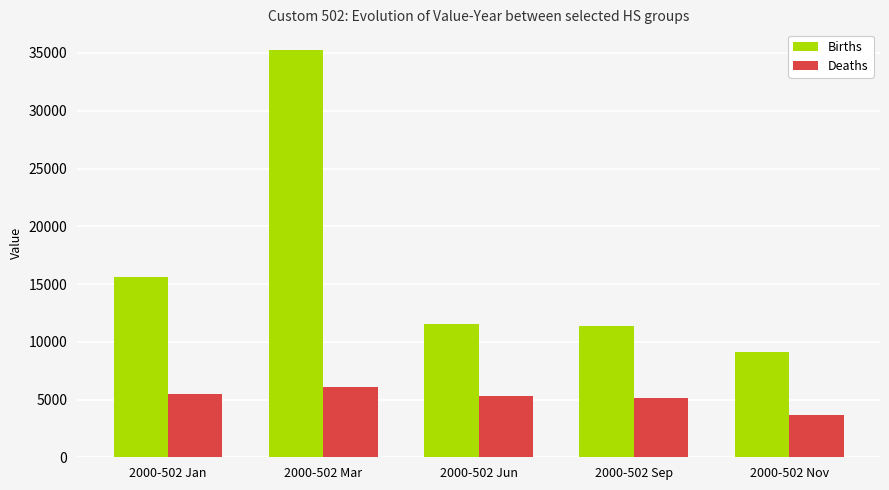

What is the minimum value shown in the chart?

3623